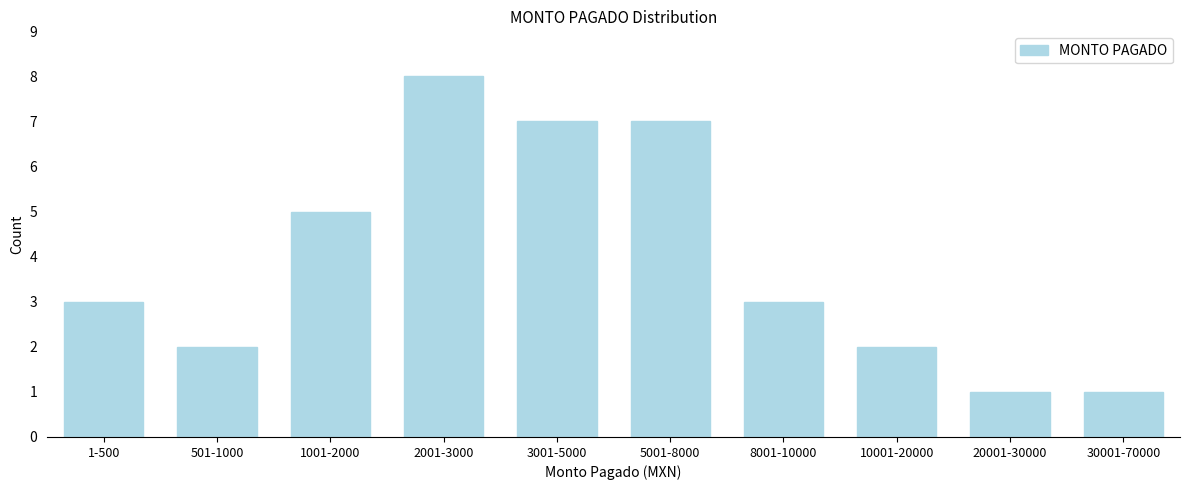

Reading left to right, what are all the values shown in this chart?

1-500=3	501-1000=2	1001-2000=5	2001-3000=8	3001-5000=7	5001-8000=7	8001-10000=3	10001-20000=2	20001-30000=1	30001-70000=1